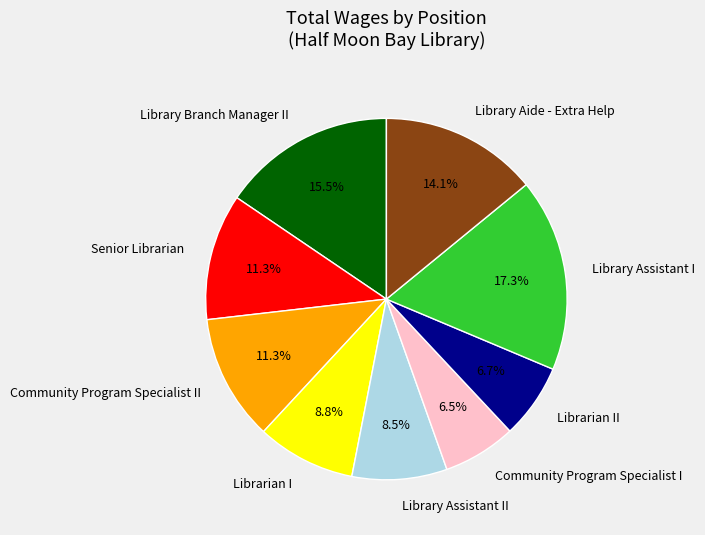

What percentage do Library Branch Manager II and Senior Librarian together represent?

26.8%